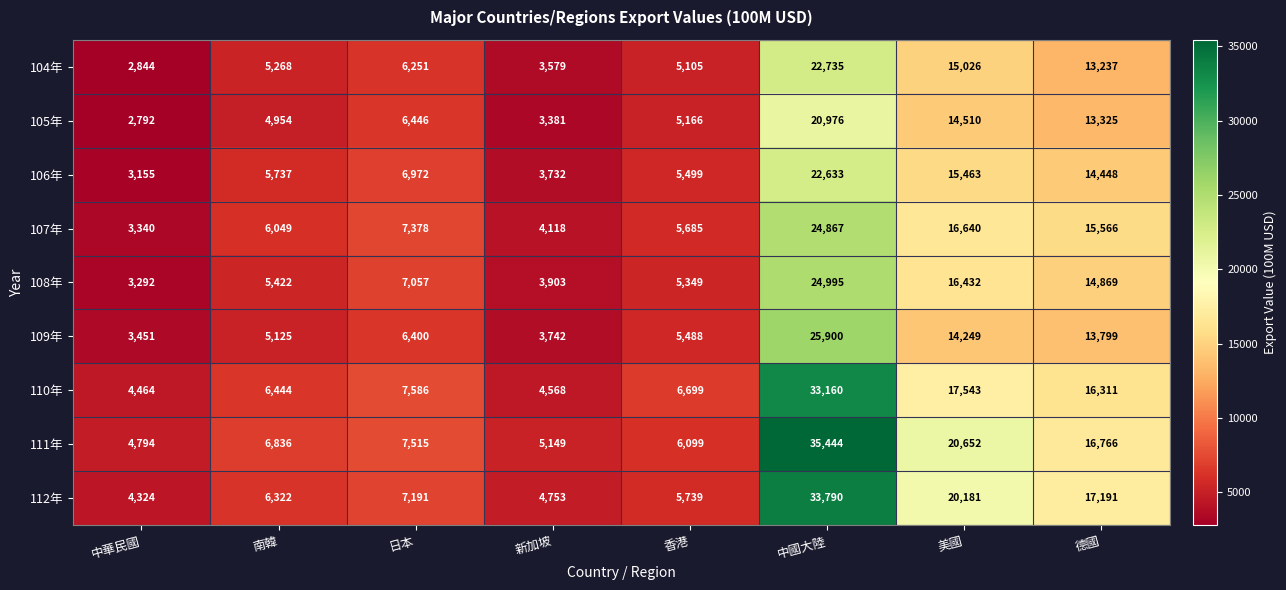

What is the total value across all series at 美國?

150696